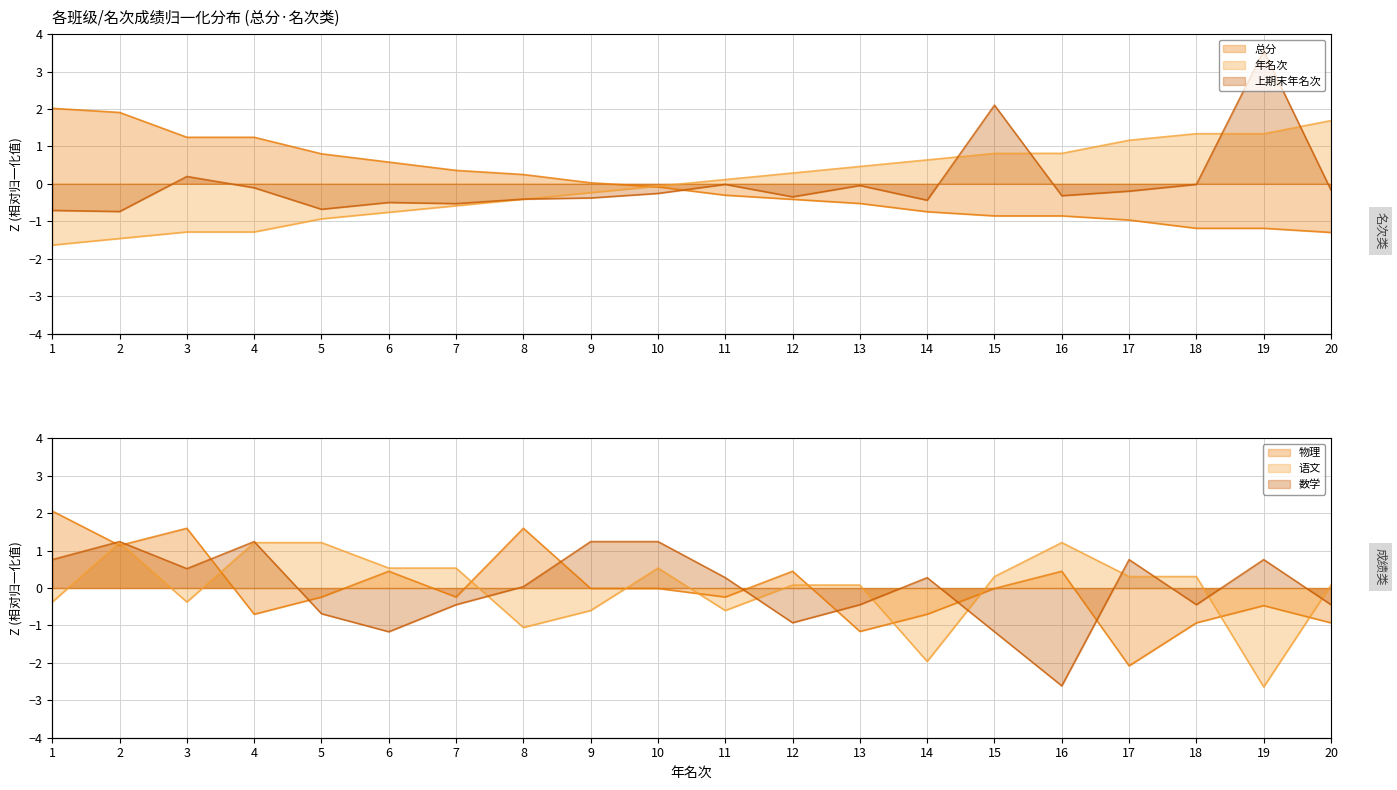

The 年名次 series shows -0.0 at 10. True or false?

False